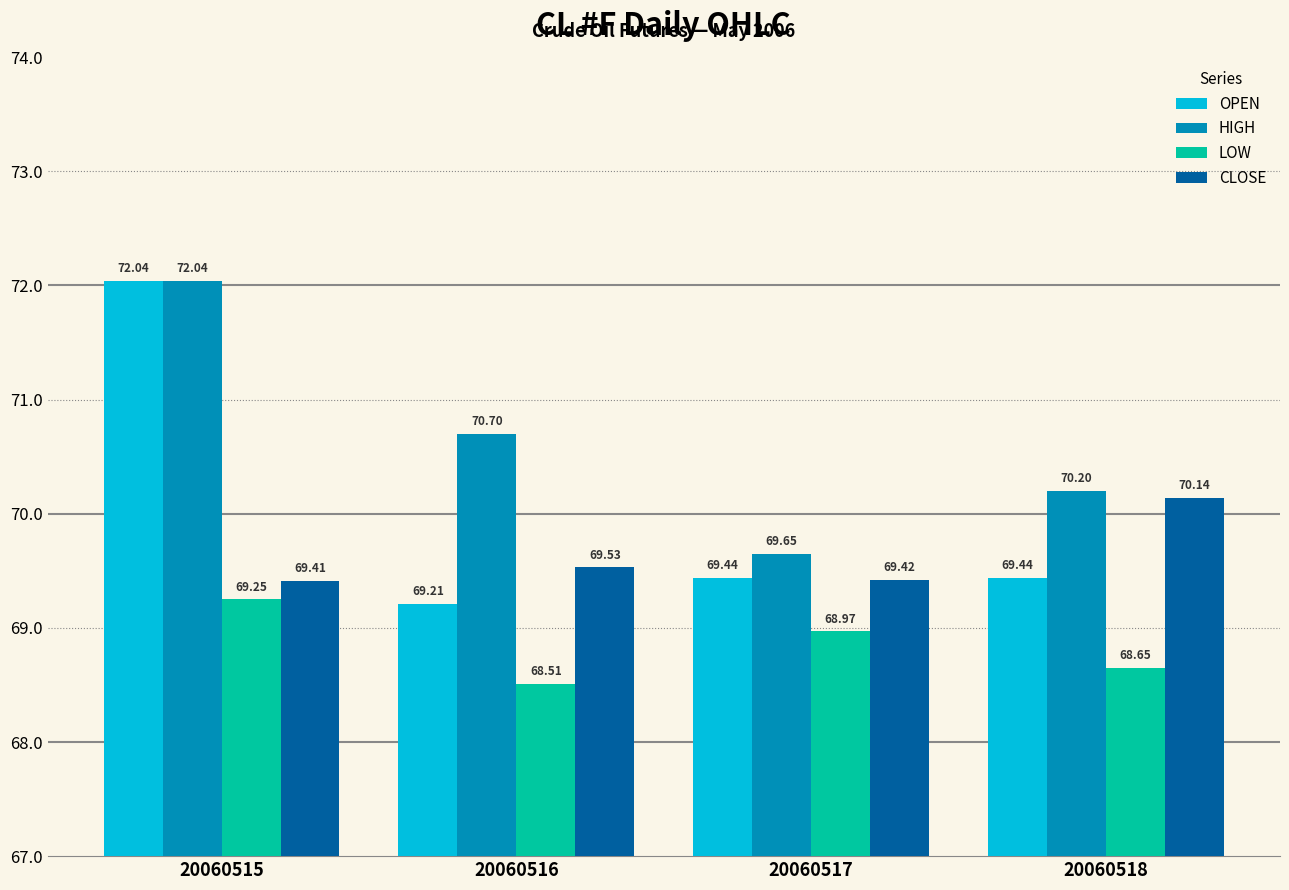

What is the difference between the maximum and second lowest values in the OPEN series?

2.6